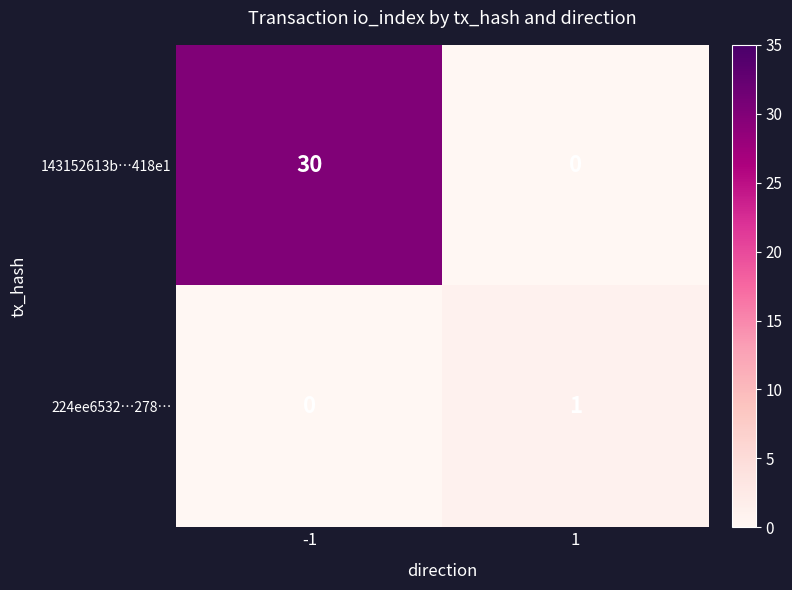

List the series in order of their overall mean, highest first.

143152613b…418e1, 224ee6532…278…